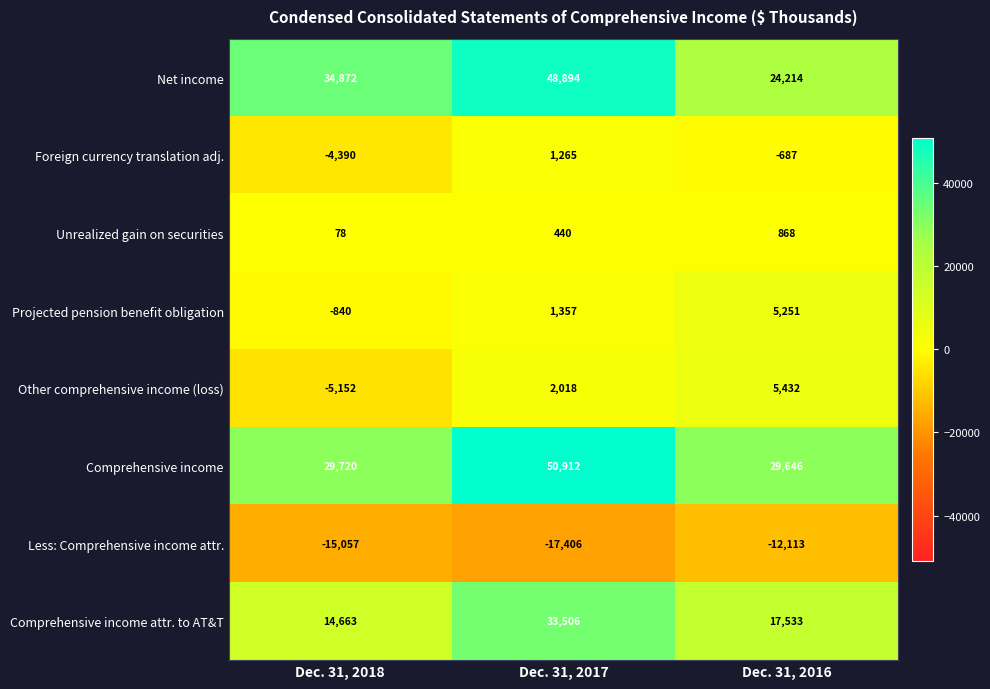

What is the maximum value shown in the chart?

50912